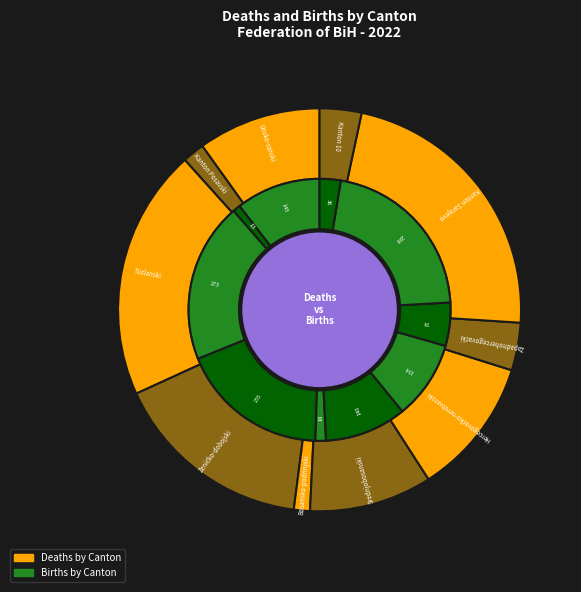

Which has a higher value, Kanton Posavski or Tuzlanski?

Tuzlanski